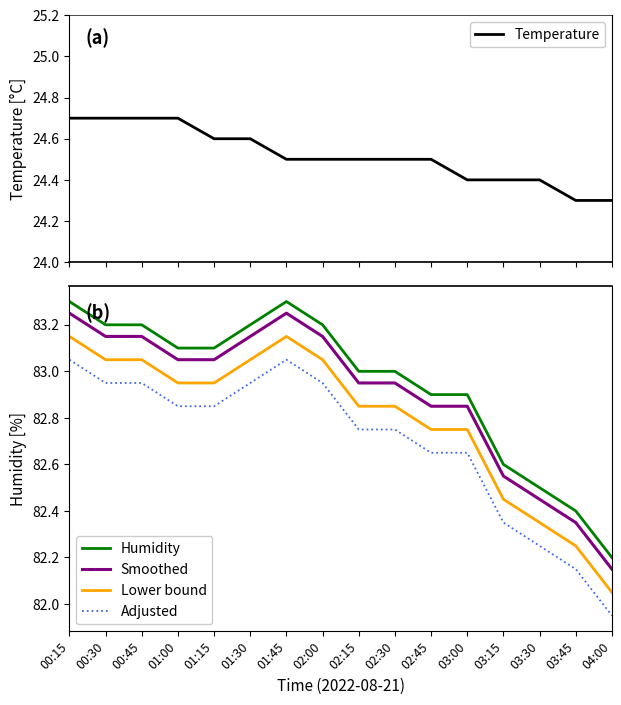

Is the value of Adjusted at 03:30 greater than the value of Smoothed at 04:00?

Yes